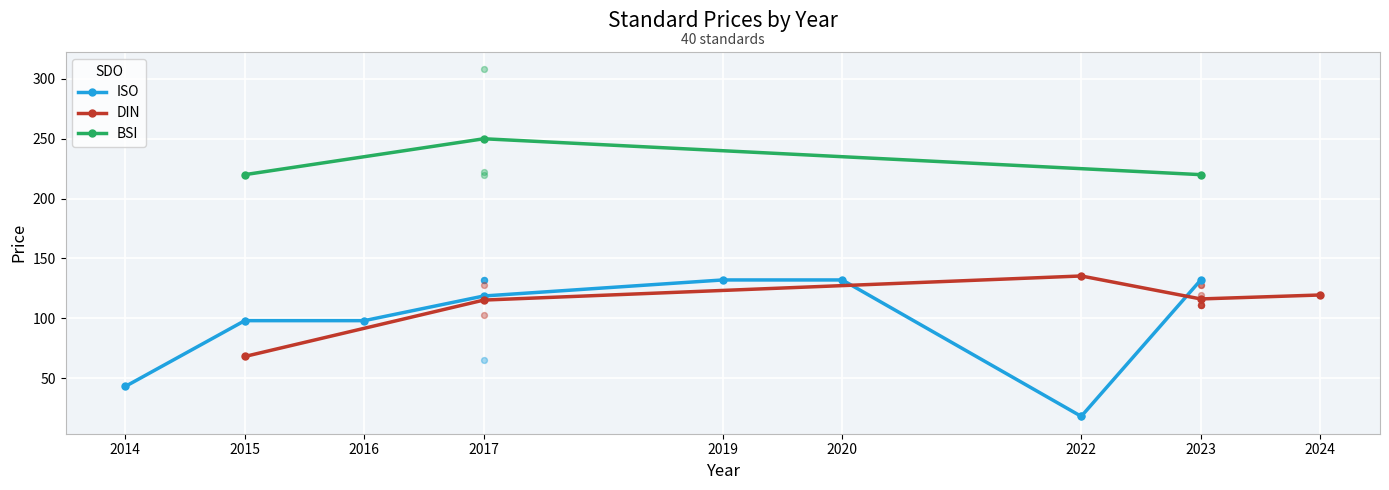

At which category is the sum across all series the highest?

2017